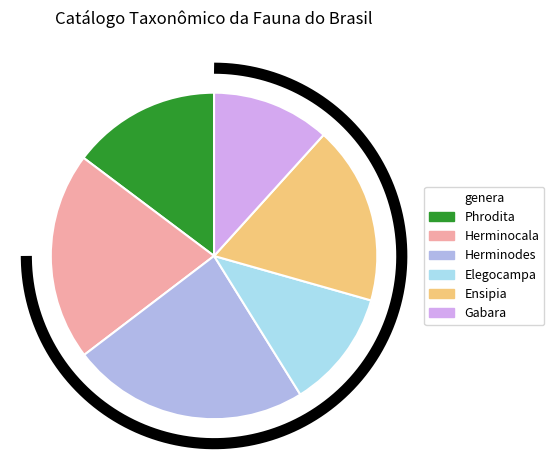

Count the number of slices in the pie.

6